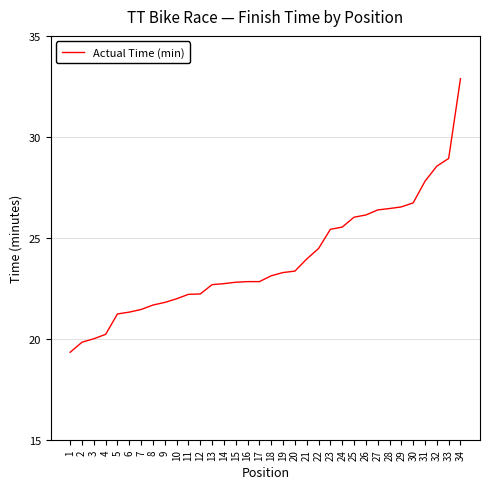

What is the maximum value shown in the chart?

32.9